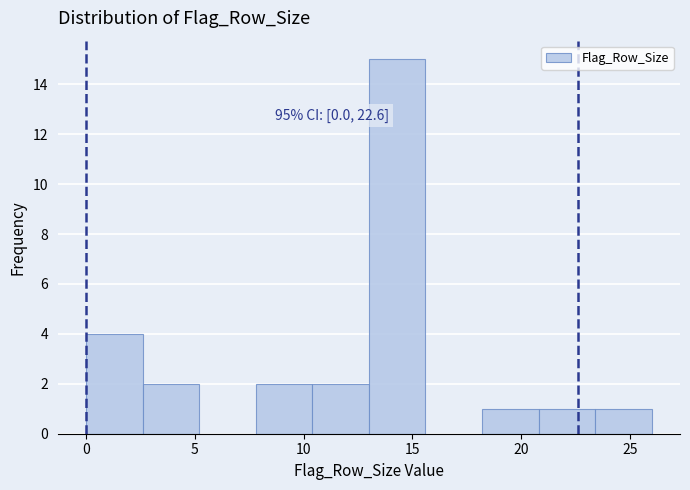

Which range on the x-axis has the tallest bar?

13.0 to 15.6